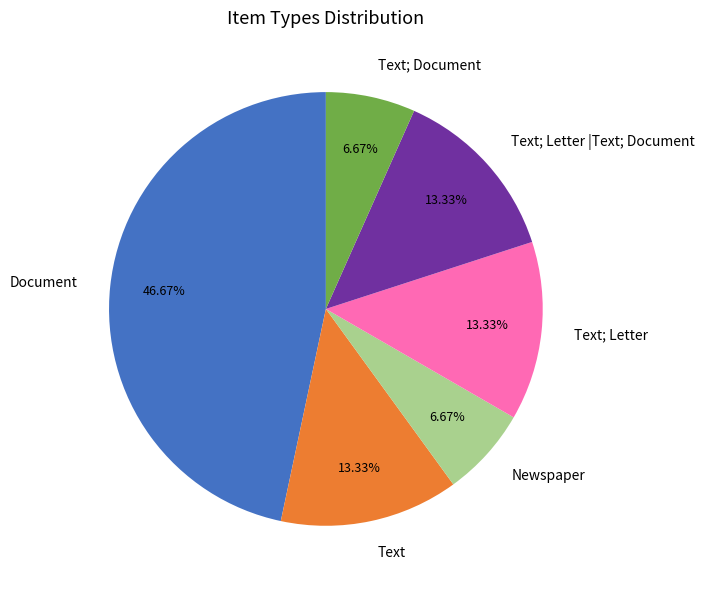

How many segments does this pie chart have?

6